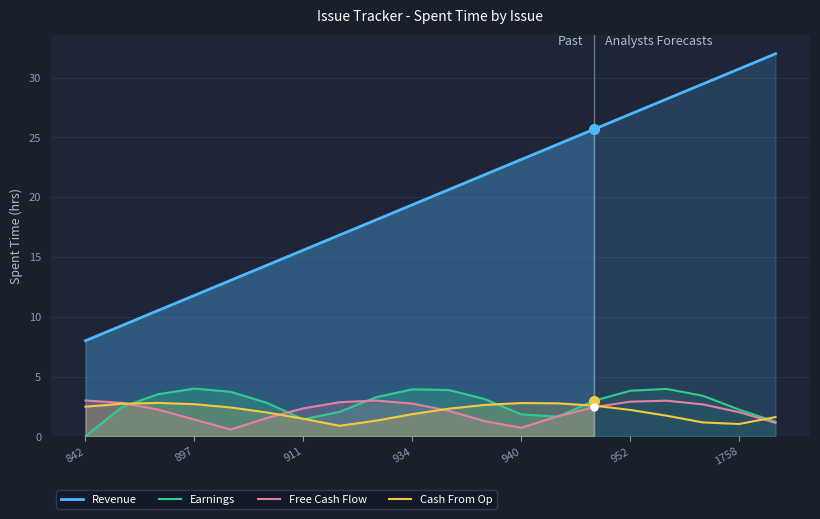

What is the highest value of the Free Cash Flow series?

3.0